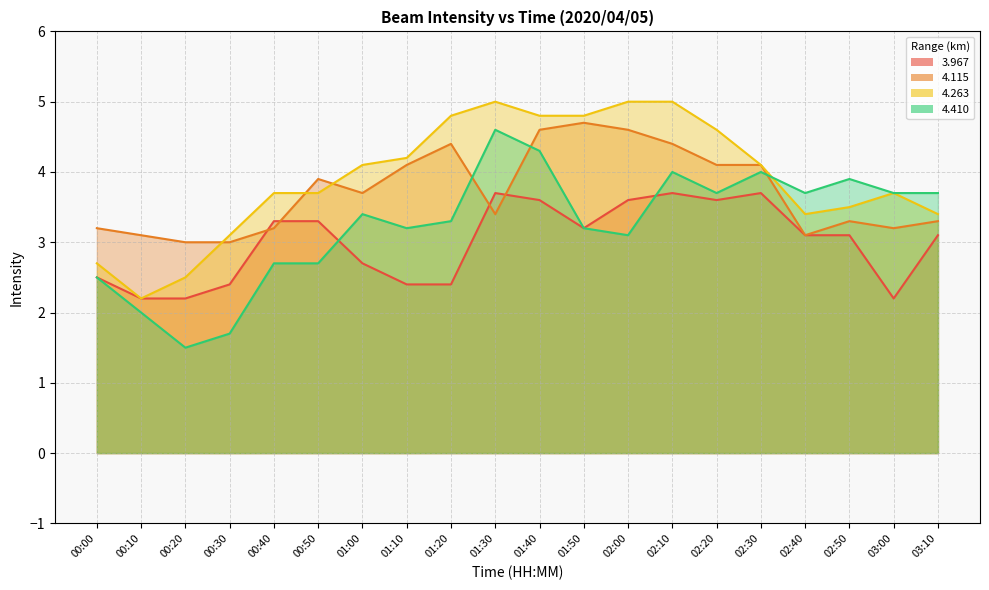

Reading left to right, what are all the values shown in this chart?

3.967: 2.5	2.2	2.2	2.4	3.3	3.3	2.7	2.4	2.4	3.7	3.6	3.2	3.6	3.7	3.6	3.7	3.1	3.1	2.2	3.1
4.115: 3.2	3.1	3.0	3.0	3.2	3.9	3.7	4.1	4.4	3.4	4.6	4.7	4.6	4.4	4.1	4.1	3.1	3.3	3.2	3.3
4.263: 2.7	2.2	2.5	3.1	3.7	3.7	4.1	4.2	4.8	5.0	4.8	4.8	5.0	5.0	4.6	4.1	3.4	3.5	3.7	3.4
4.410: 2.5	2.0	1.5	1.7	2.7	2.7	3.4	3.2	3.3	4.6	4.3	3.2	3.1	4.0	3.7	4.0	3.7	3.9	3.7	3.7